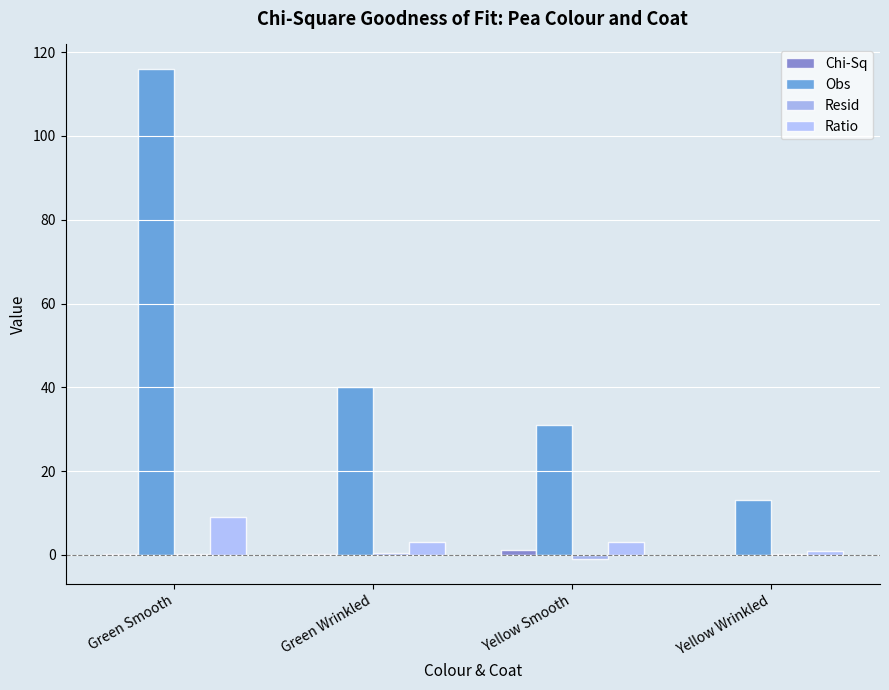

Reading left to right, what are all the values shown in this chart?

Chi-Sq: 0.1	0.2	1.1	0.0
Obs: 116.0	40.0	31.0	13.0
Resid: 0.3	0.4	-1.1	0.1
Ratio: 9.0	3.0	3.0	1.0